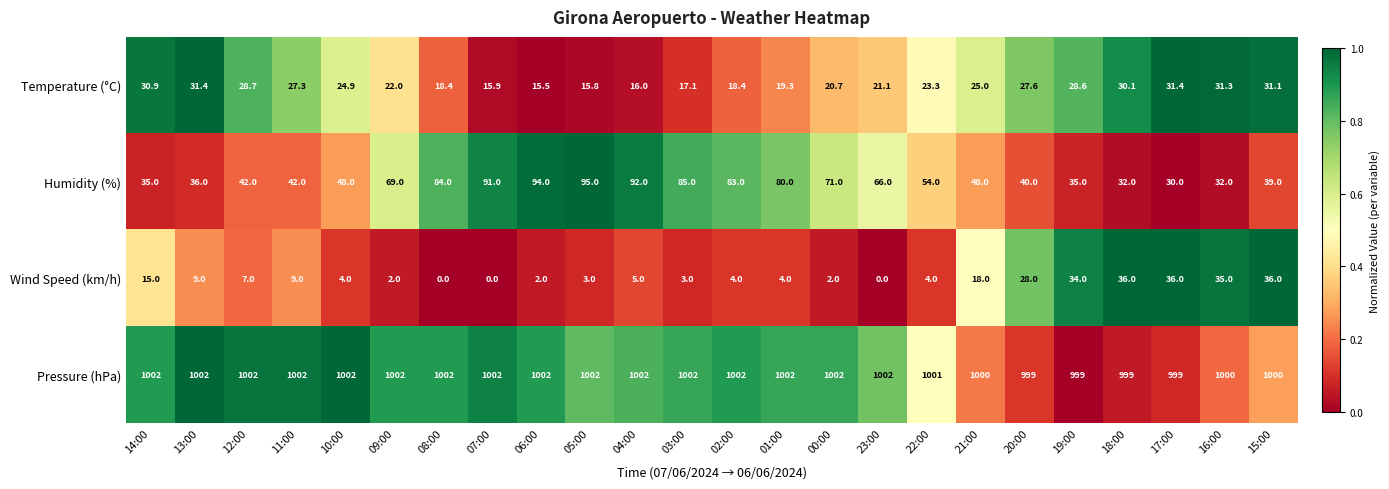

What is the difference between the highest and lowest values at 16:00?

968.7